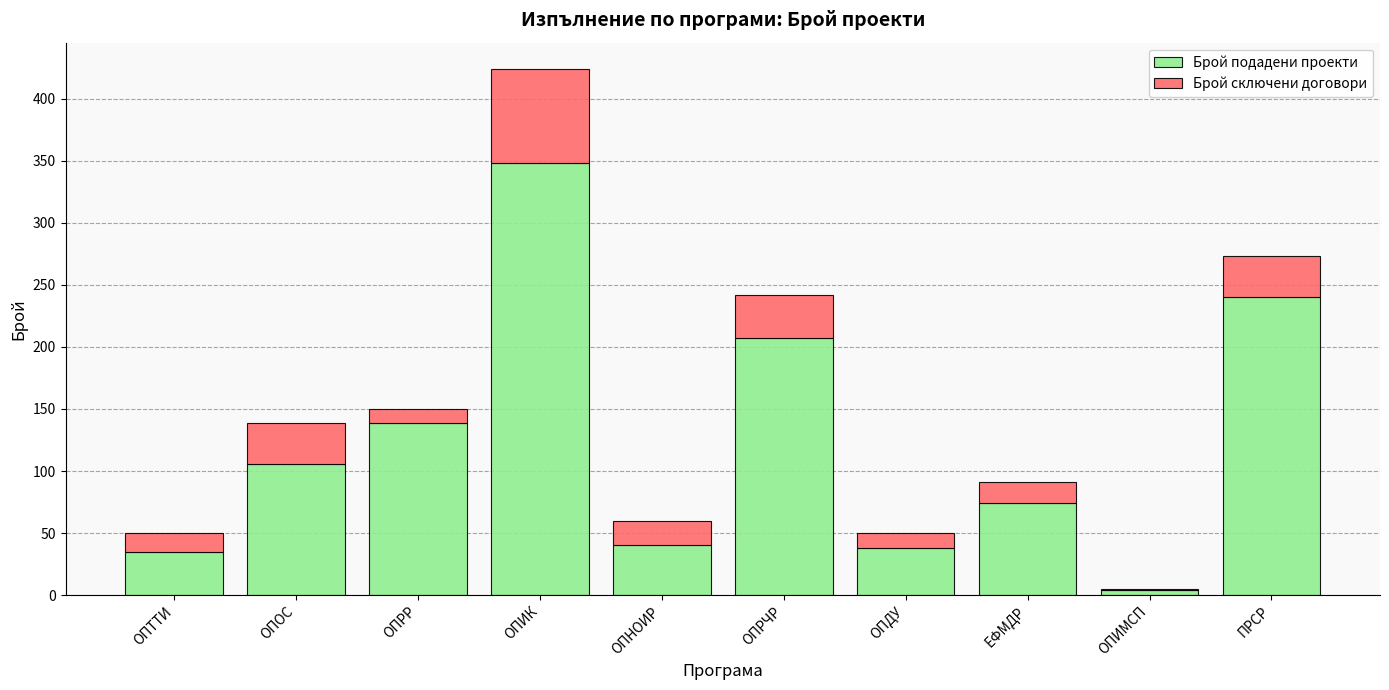

The value of Брой подадени проекти at ОПИК is 348. True or false?

True